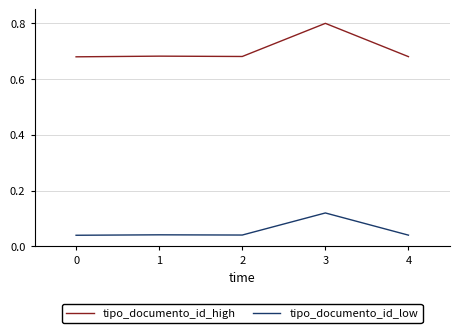

Which series has the largest range (max minus min)?

tipo_documento_id_high